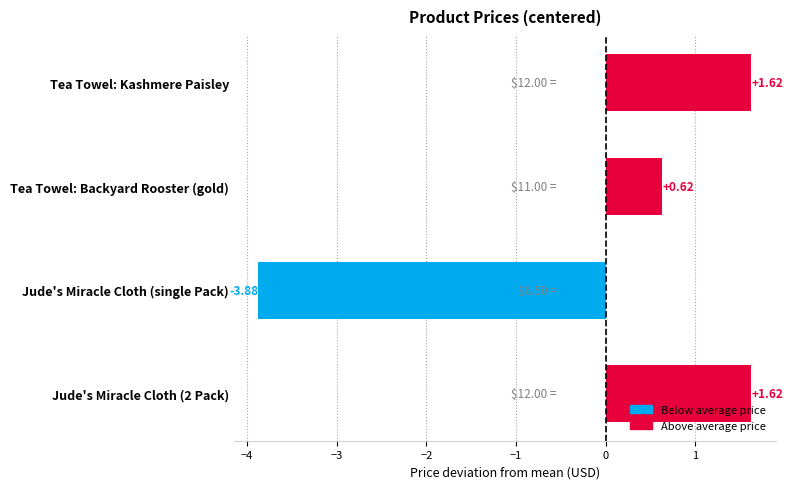

Where is the data nearest to the value -1?

Tea Towel: Backyard Rooster (gold)